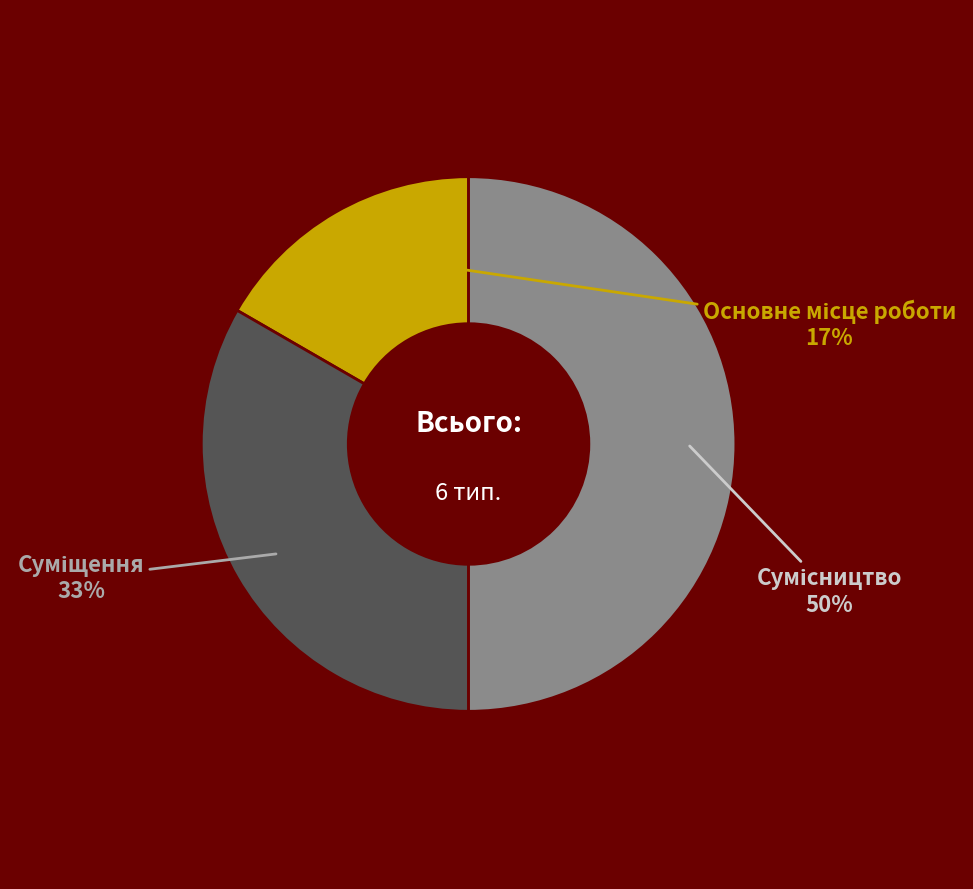

To the nearest percent, what is the average slice percentage?

33%